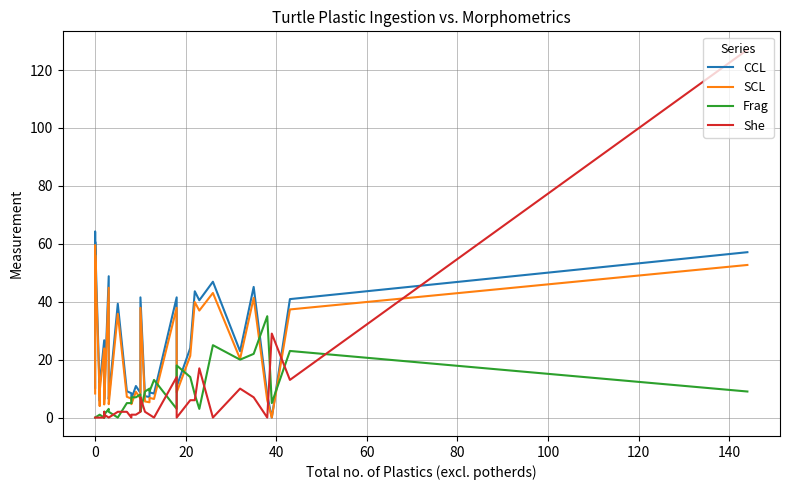

True or false: SCL and She cross at least once.

True